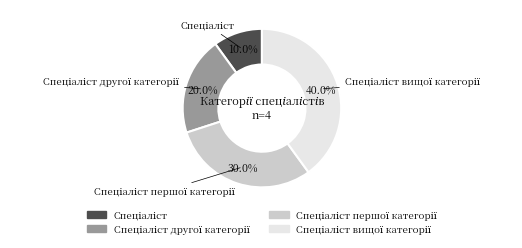

Is there any slice that represents more than half of the pie?

No